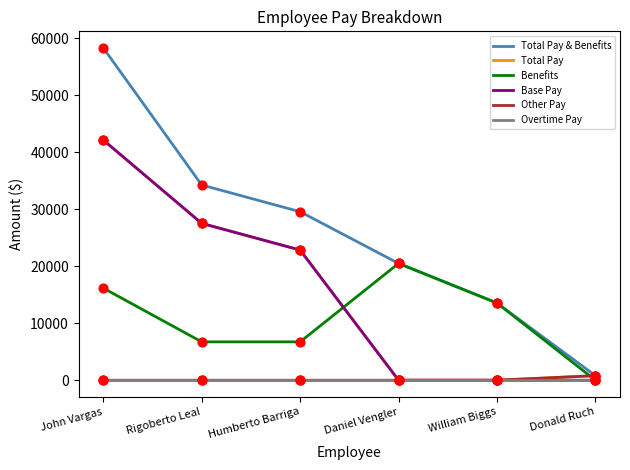

What is the total value across all series at William Biggs?

27098.0